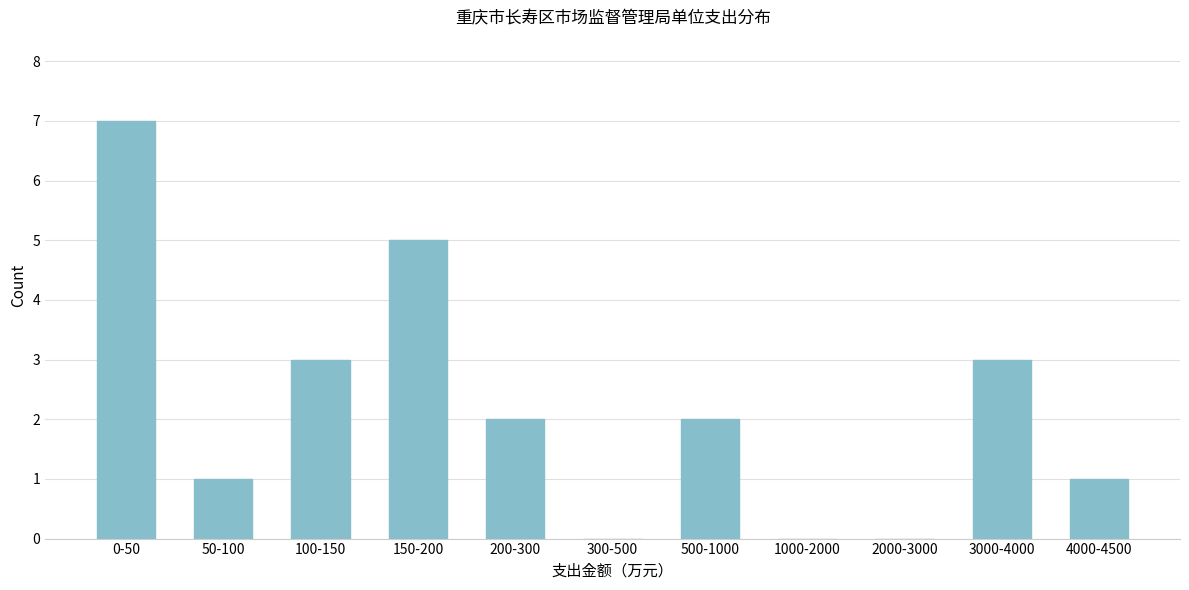

Reading right to left, transcribe all the data shown in this chart.

4000-4500=1	3000-4000=3	2000-3000=0	1000-2000=0	500-1000=2	300-500=0	200-300=2	150-200=5	100-150=3	50-100=1	0-50=7